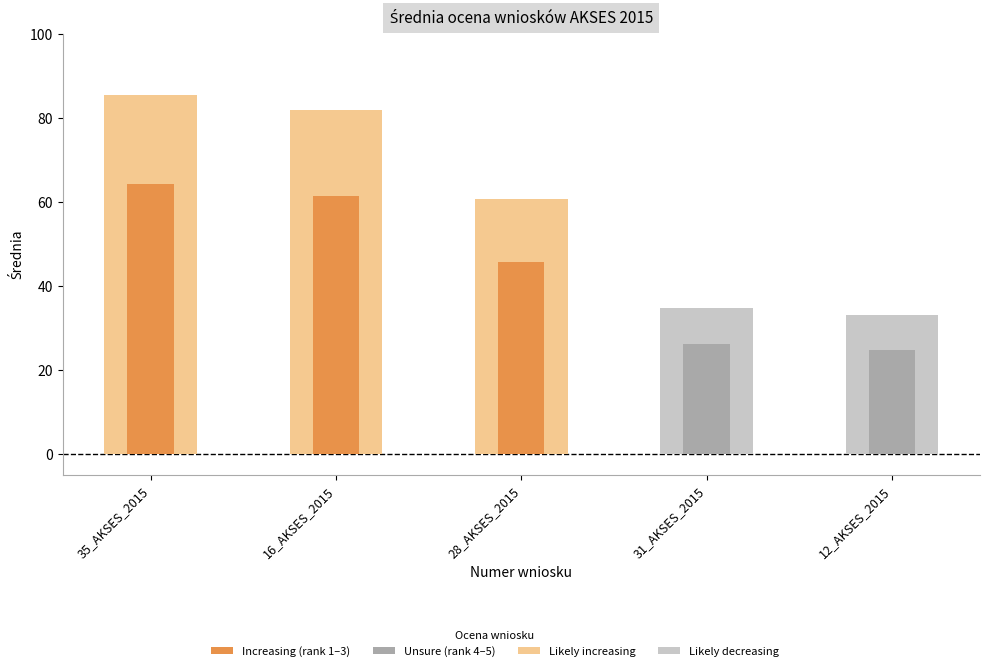

Which category has the lowest value across all series?

12_AKSES_2015